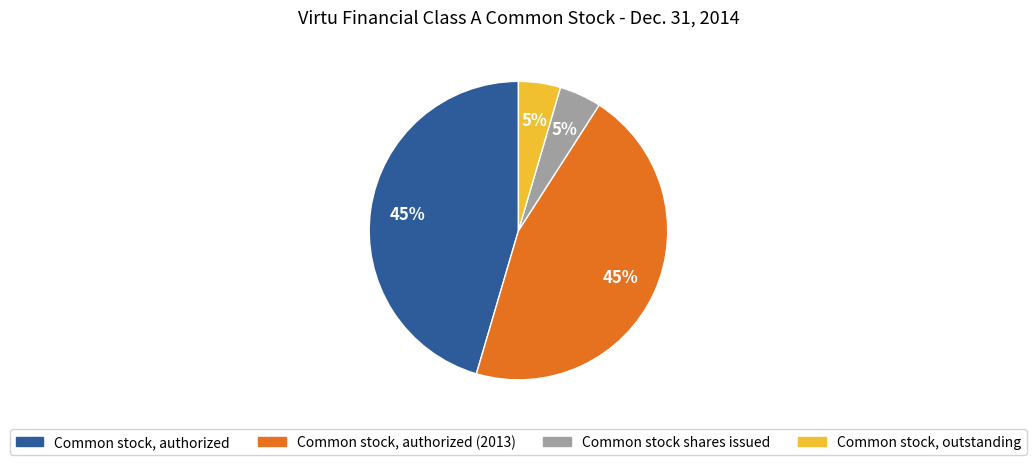

Does any single category account for the majority?

No